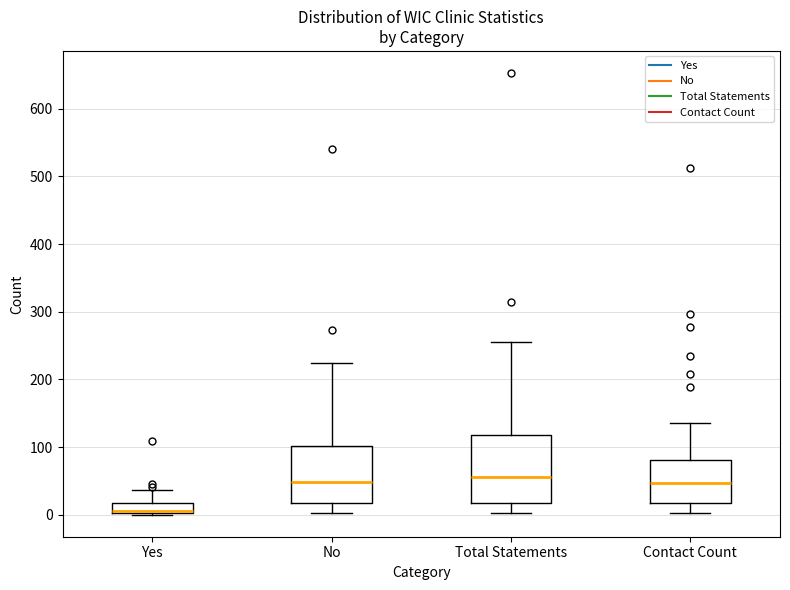

Which box's median line is the lowest?

Yes